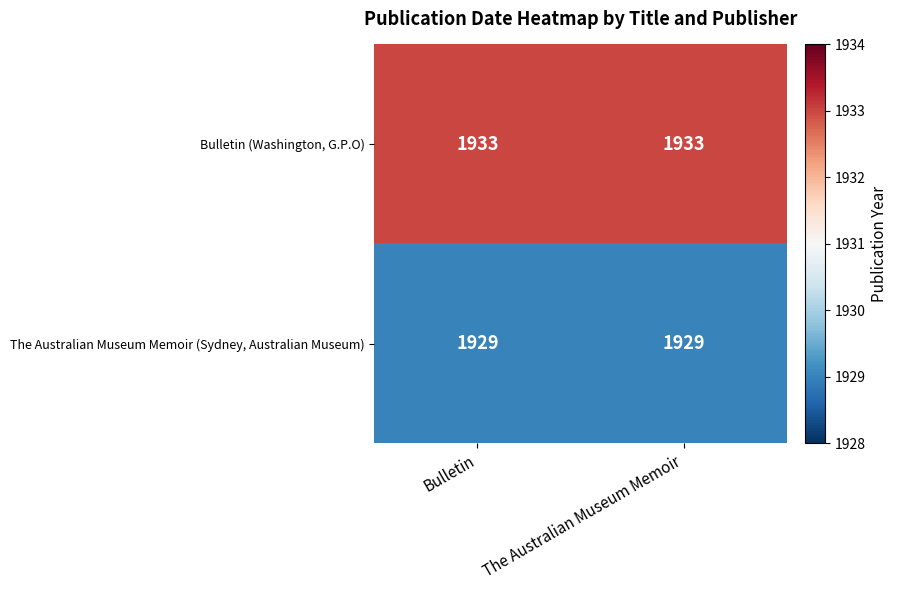

Reading left to right, list all the values displayed in this chart.

Bulletin (Washington, G.P.O): 1933	1933
The Australian Museum Memoir (Sydney, Australian Museum): 1929	1929